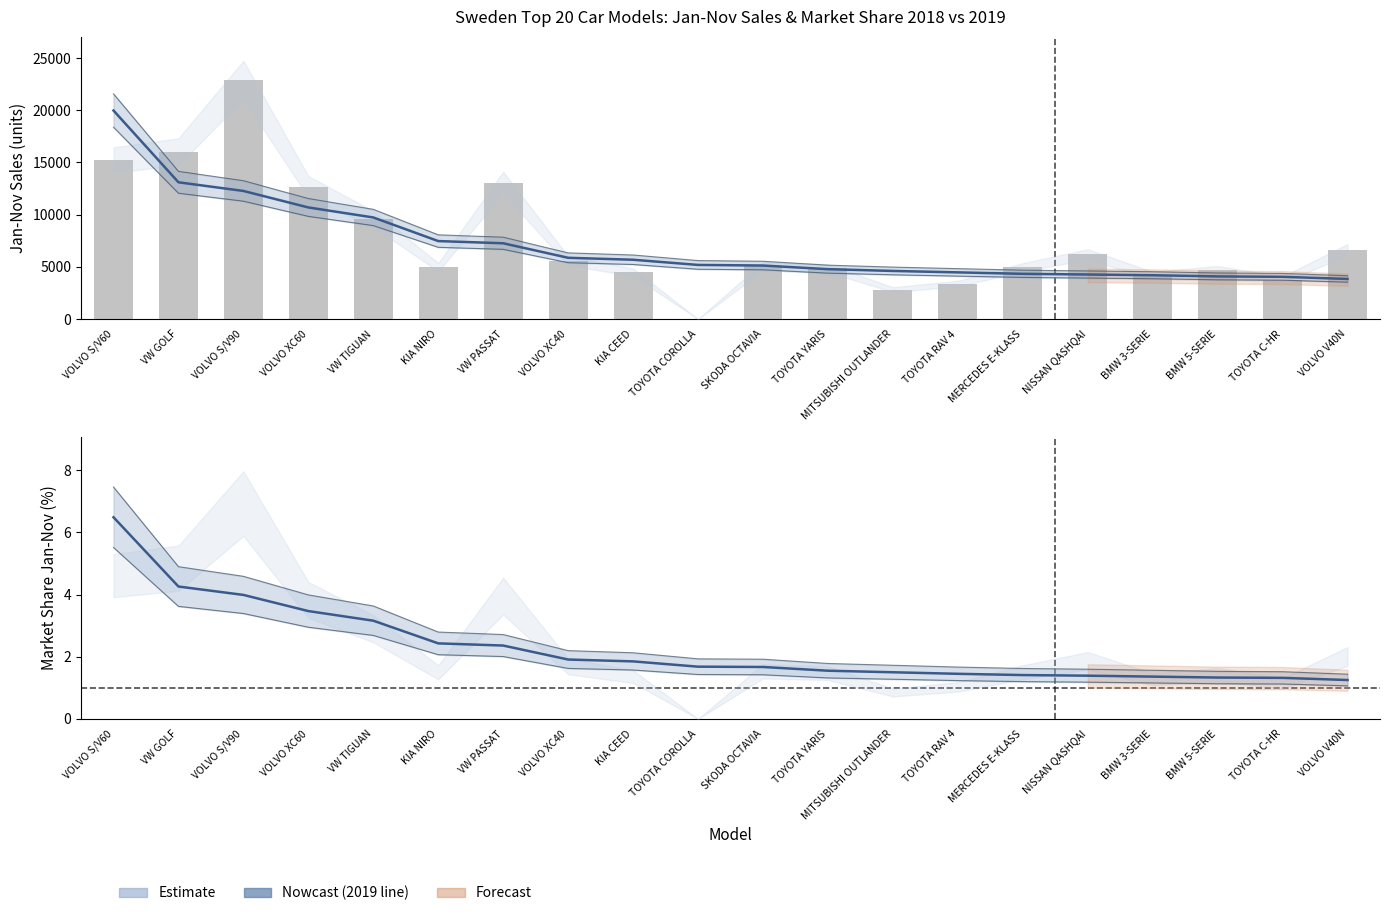

At how many categories does at least one series exceed 14631?

3